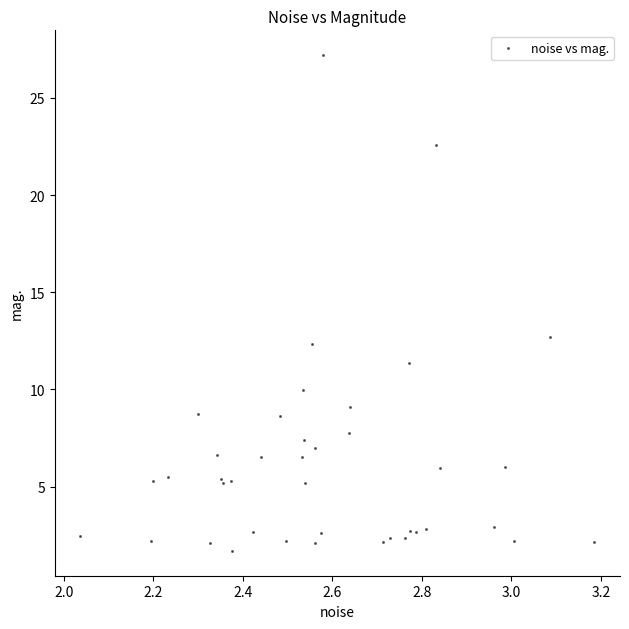

What Y value in the scatter plot is closest to 14?

12.7